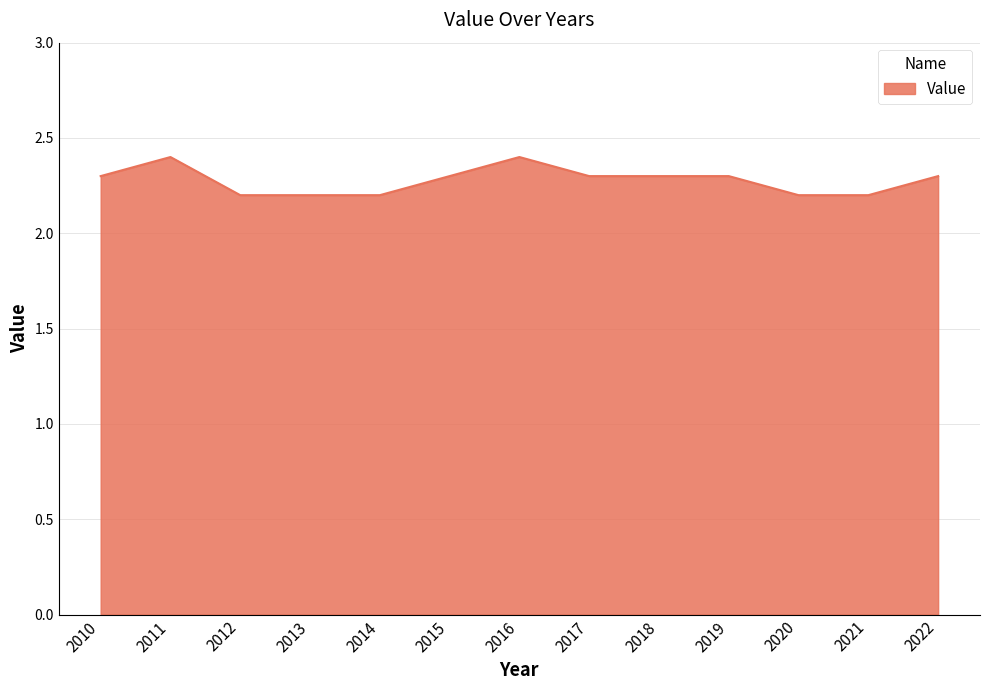

What is the difference between the maximum and second lowest values?

0.2